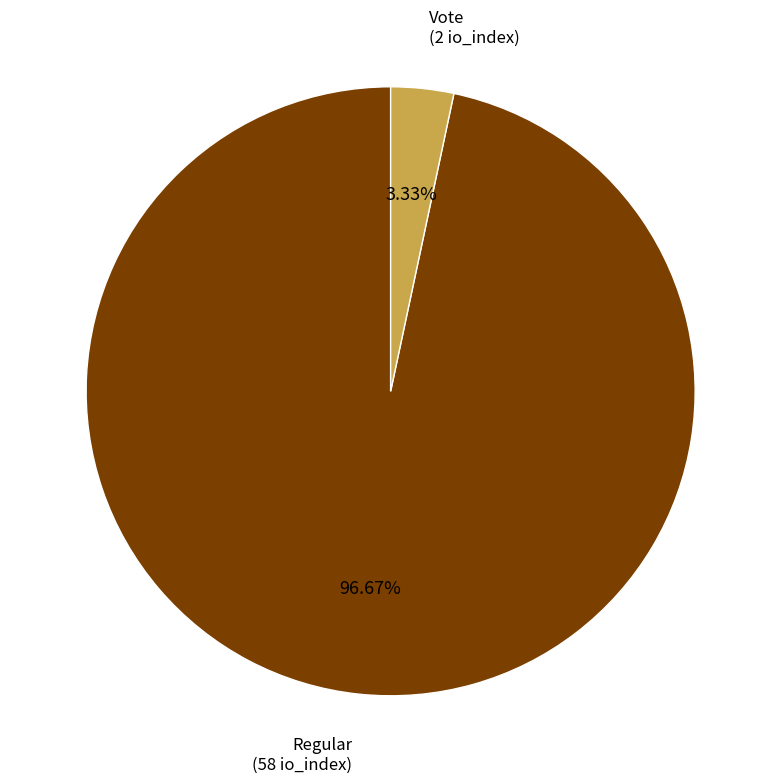

To the nearest percent, what is the difference between the largest and smallest slice percentages?

93%